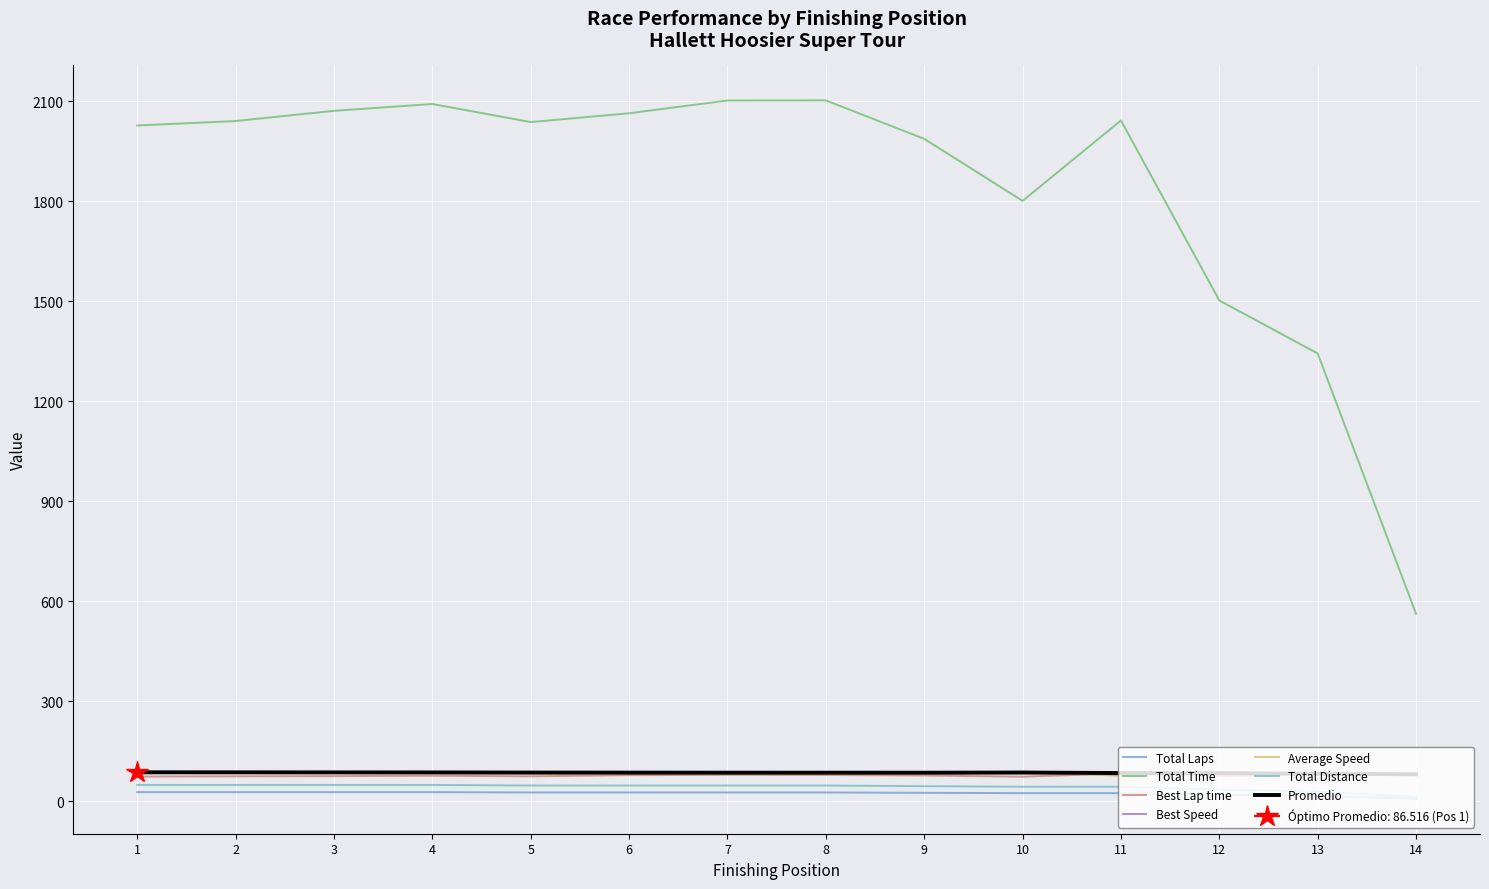

What is the difference between the second highest and minimum values in the Total Distance series?

36.0